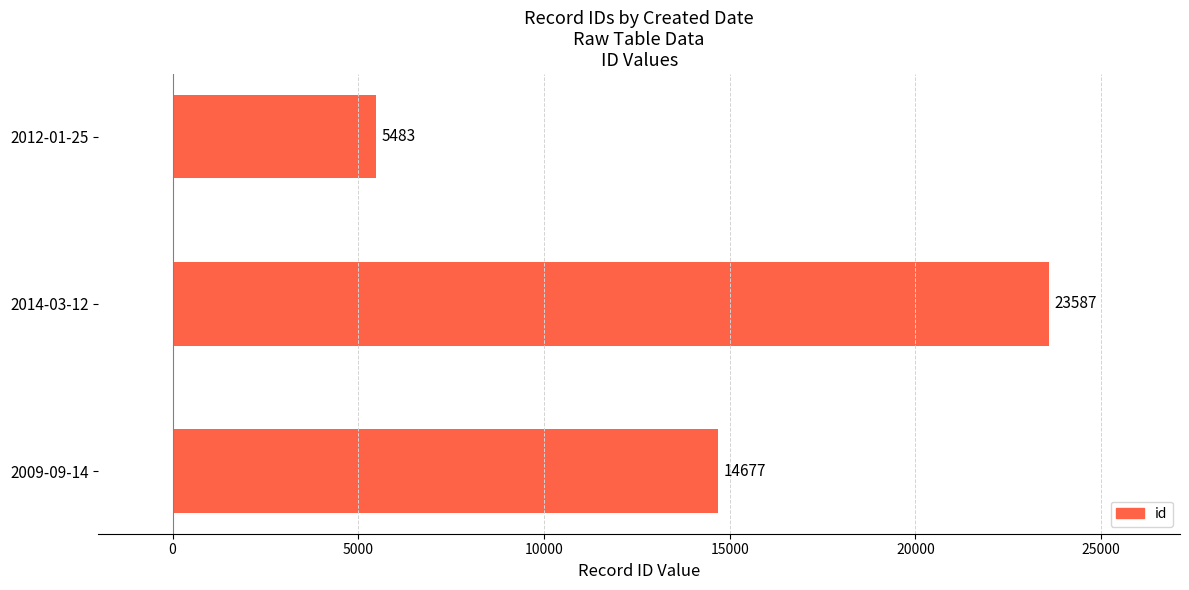

What is the difference between the maximum and second lowest values?

8910